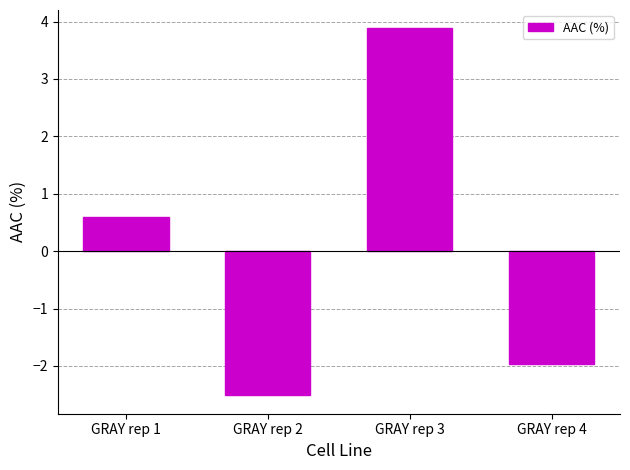

Which category has the highest value across all series?

GRAY rep 3